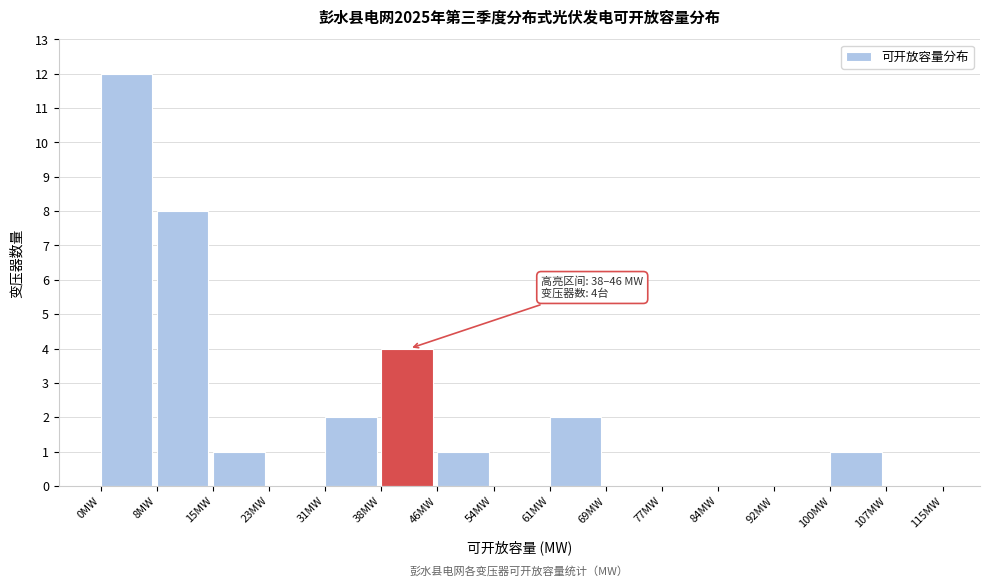

Which range on the x-axis has the tallest bar?

0 to 8